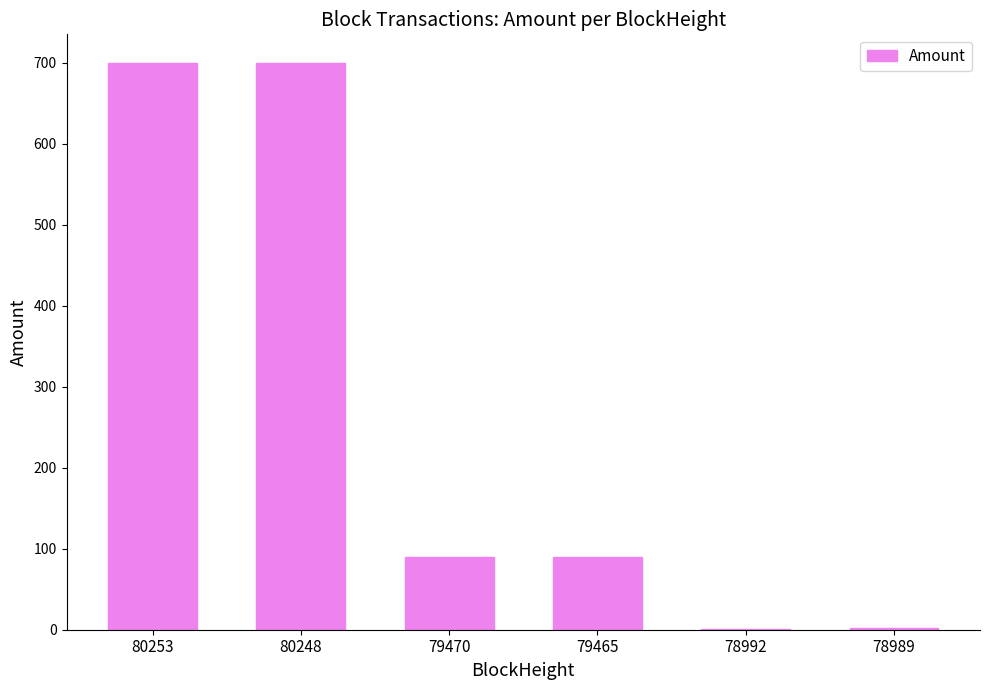

True or false: the data shows 90.0 at 79470.

True